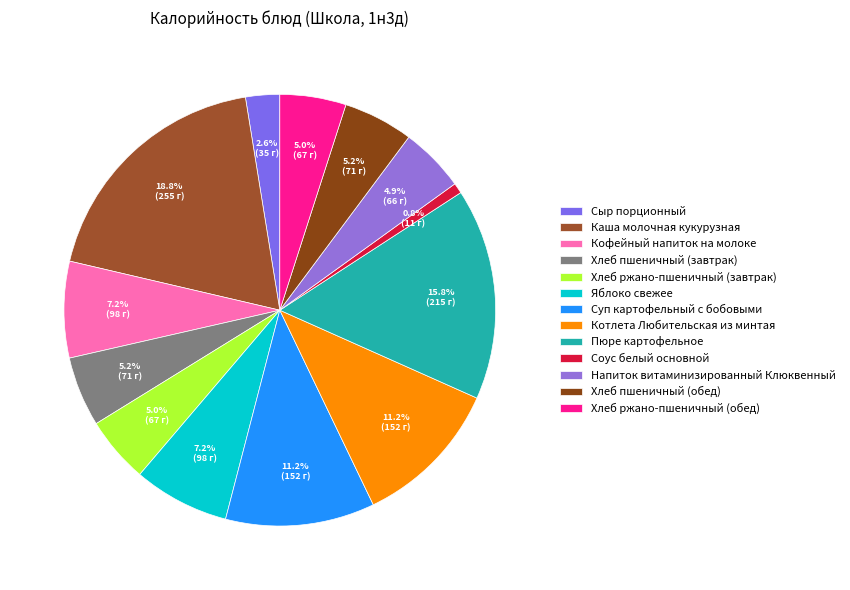

Which category has the biggest portion of the pie?

Каша молочная кукурузная